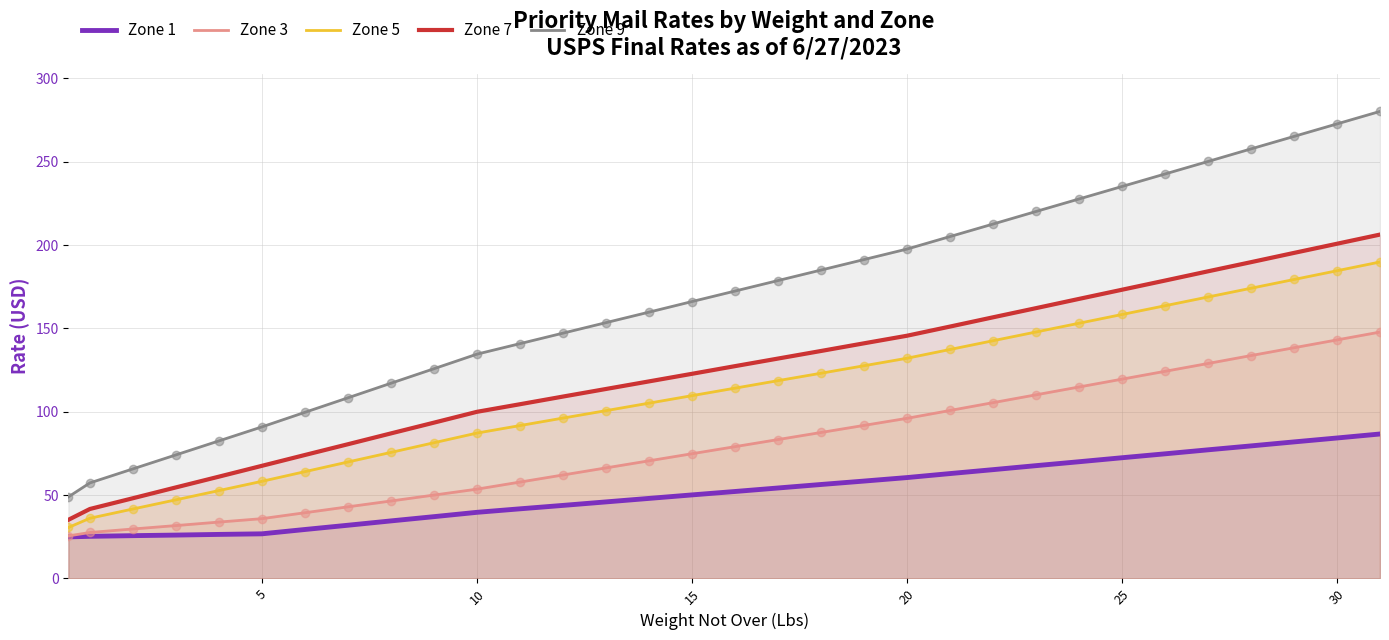

How many lines are shown in the chart?

5